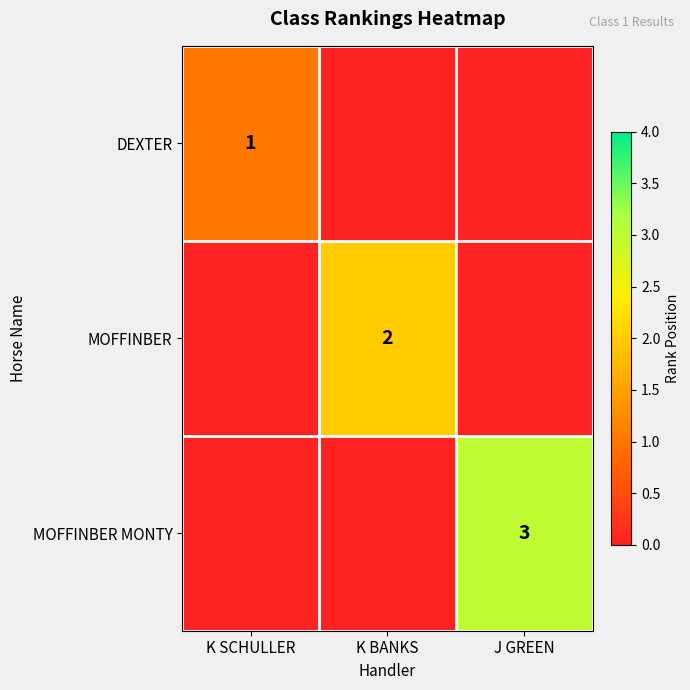

Which series has the largest range (max minus min)?

MOFFINBER MONTY